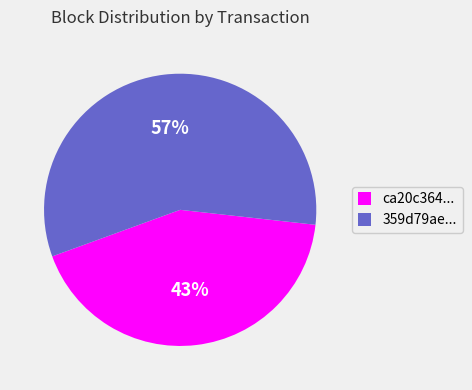

Do ca20c364... and 359d79ae... together represent more than half of the pie?

Yes